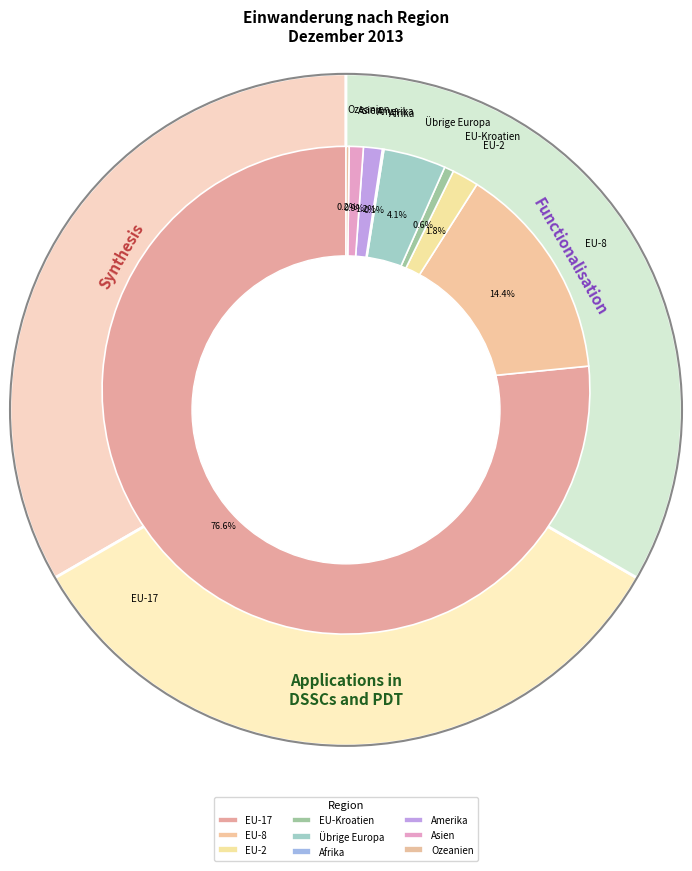

What percentage is NOT represented by EU-2?

98.2%